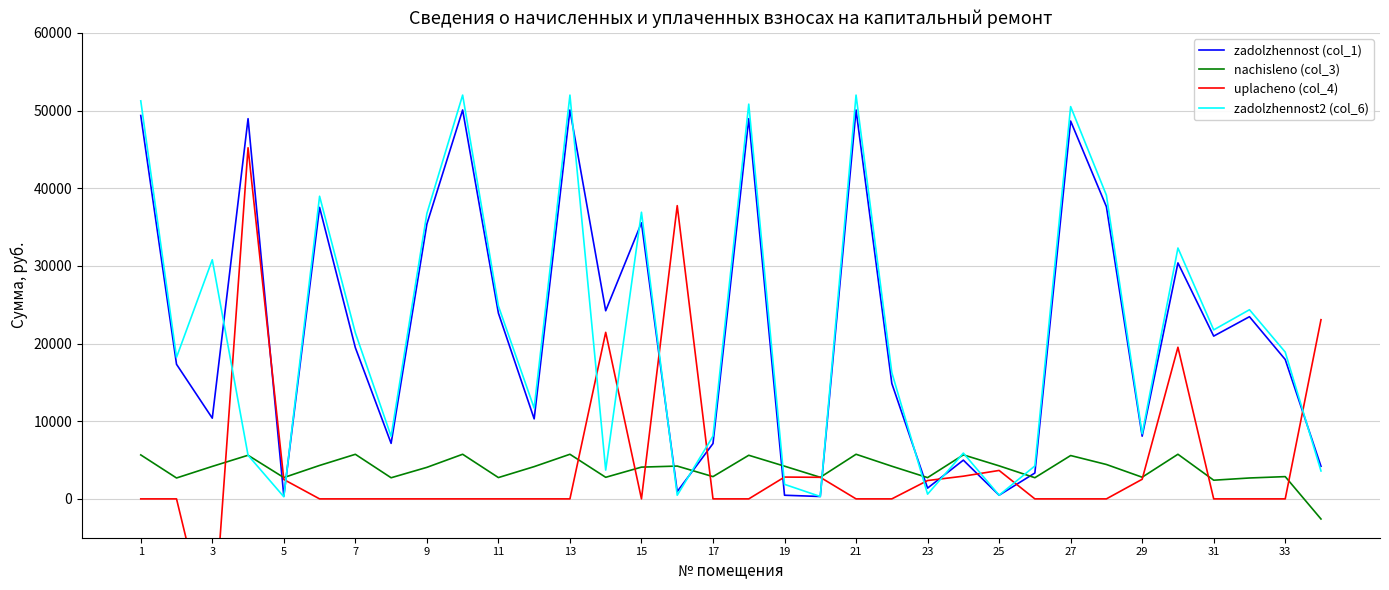

After their last crossing, which series has the higher values: uplacheno (col_4) or nachisleno (col_3)?

uplacheno (col_4)